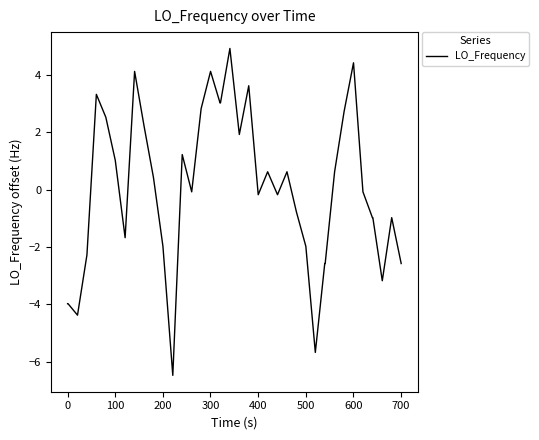

What is the difference between the maximum and minimum values?

11.4